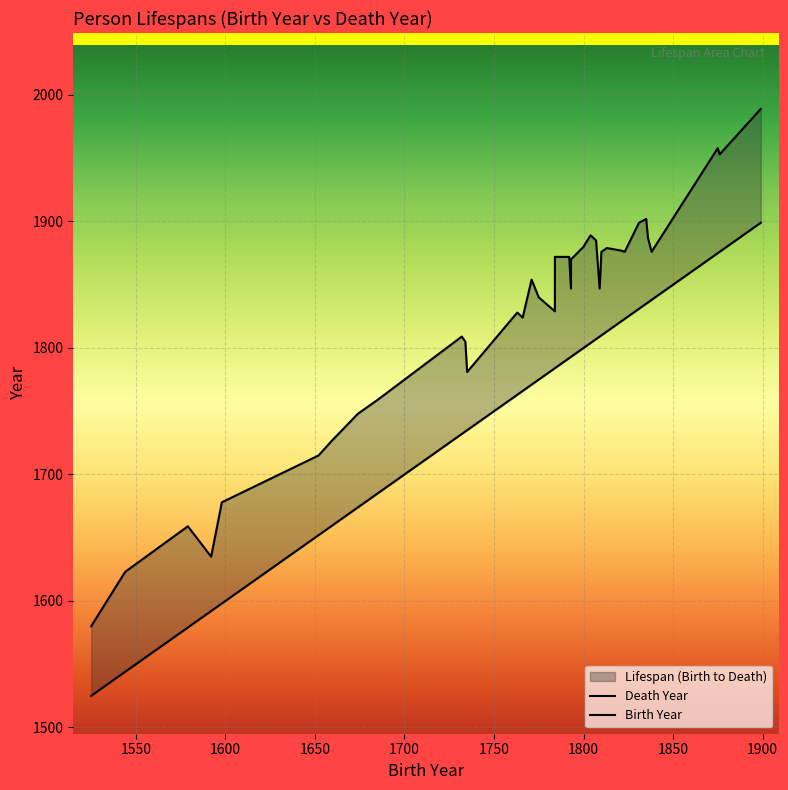

Which series has the largest range (max minus min)?

Death Year